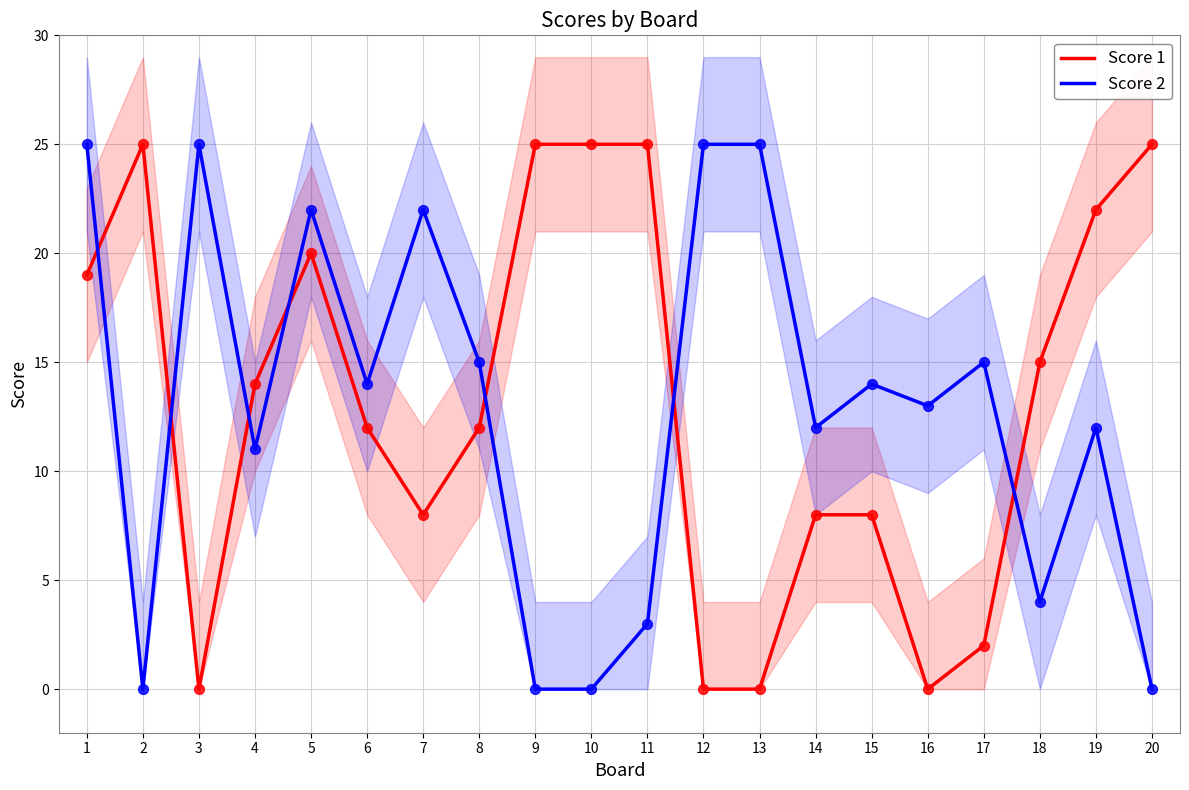

What is the total value across all series at 5?

42